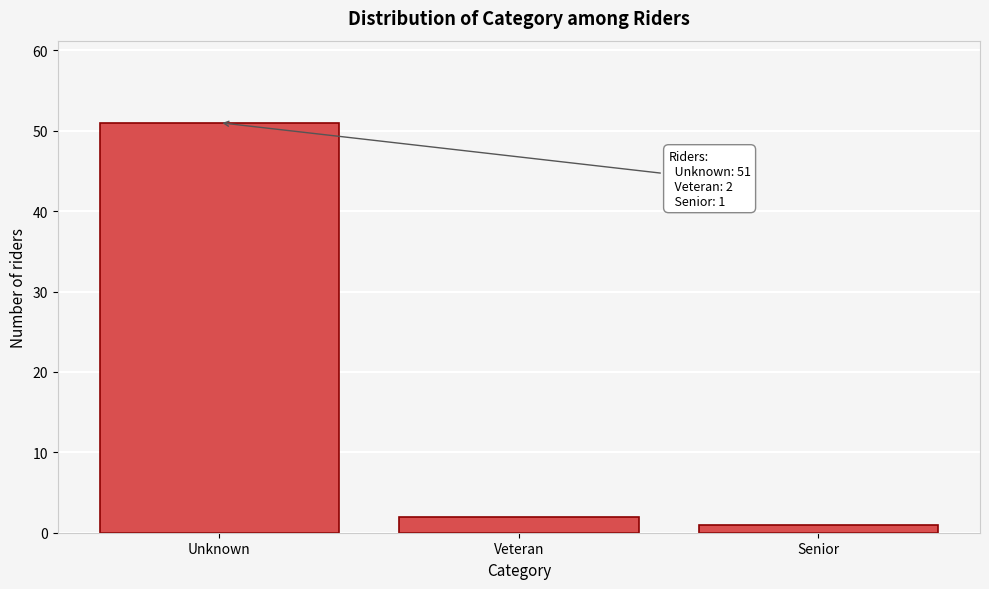

Reading left to right, transcribe all the data shown in this chart.

51	2	1